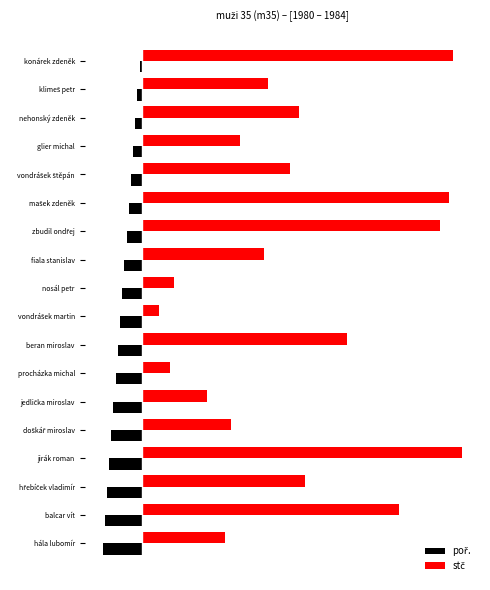

Which series has the largest range (max minus min)?

stč